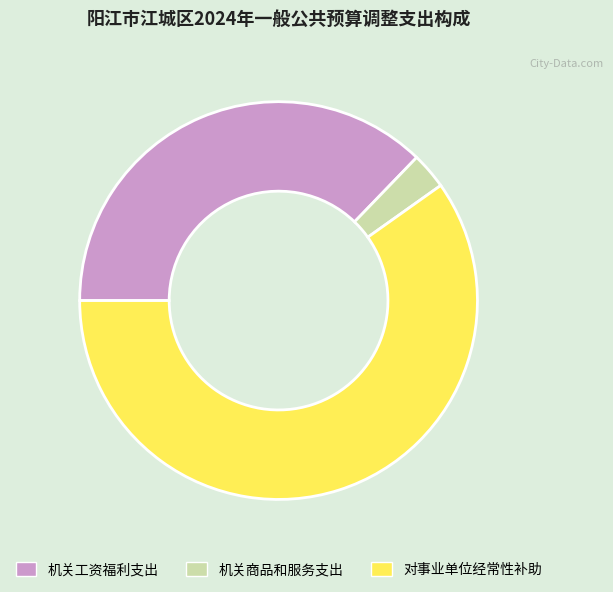

What is the ratio of the value at 对事业单位经常性补助 to the value at 机关商品和服务支出?

20.2